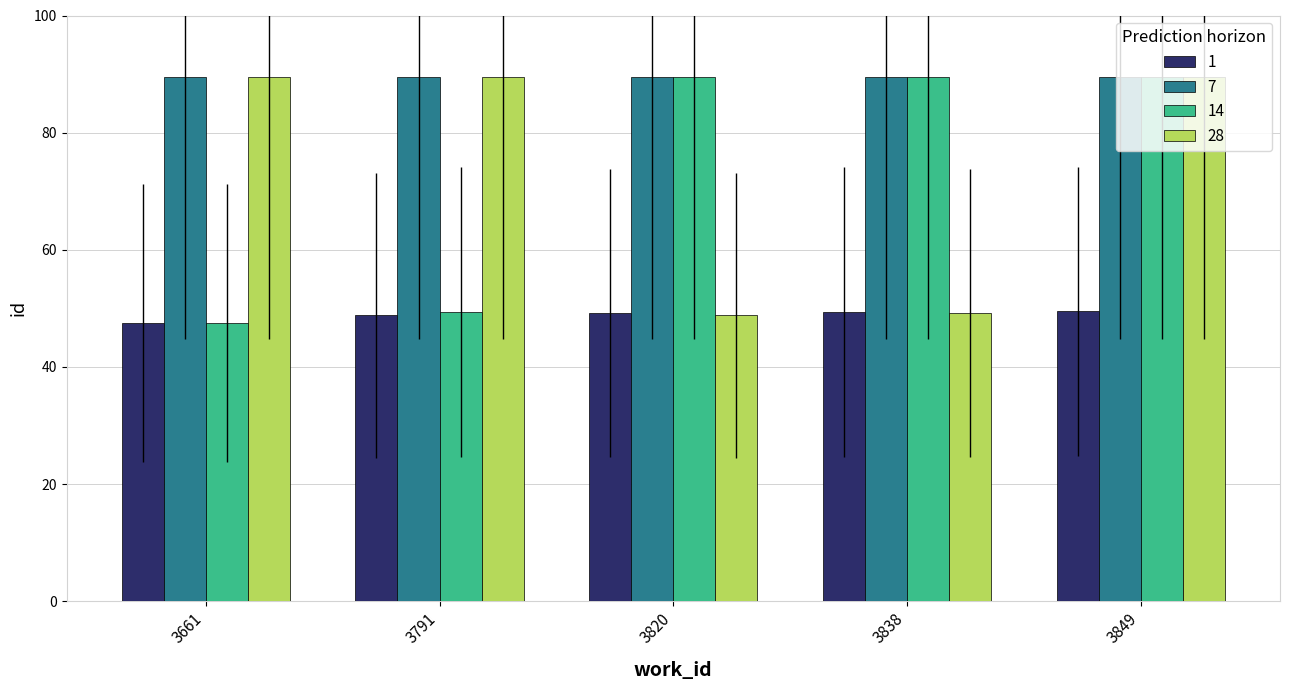

What is the difference between the 14 values at 3661 and 3820?

42.0